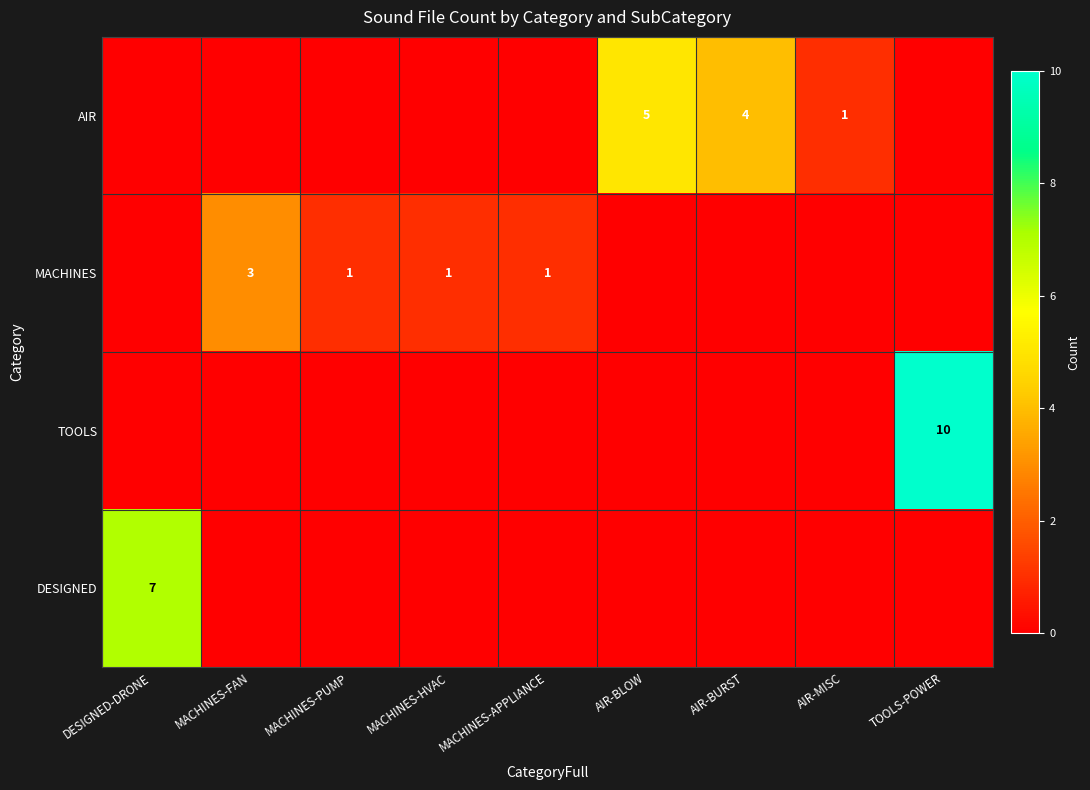

What is the total value across all series at MACHINES-HVAC?

1